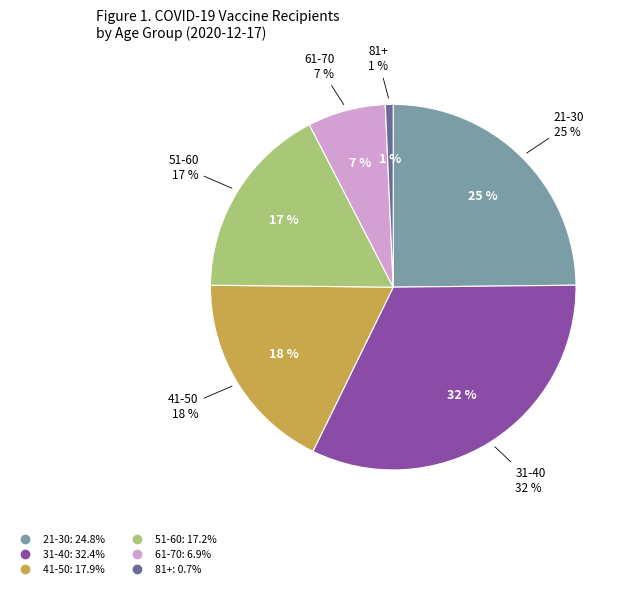

Does 51-60 represent more than half of the total?

No